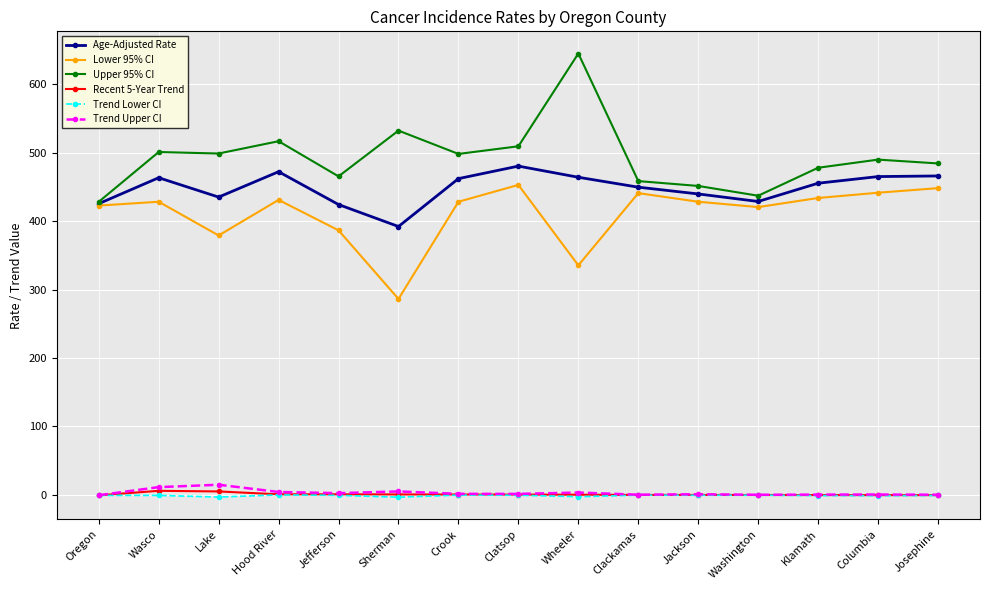

Is it true that Age-Adjusted Rate equals 439.9 at Jackson?

True